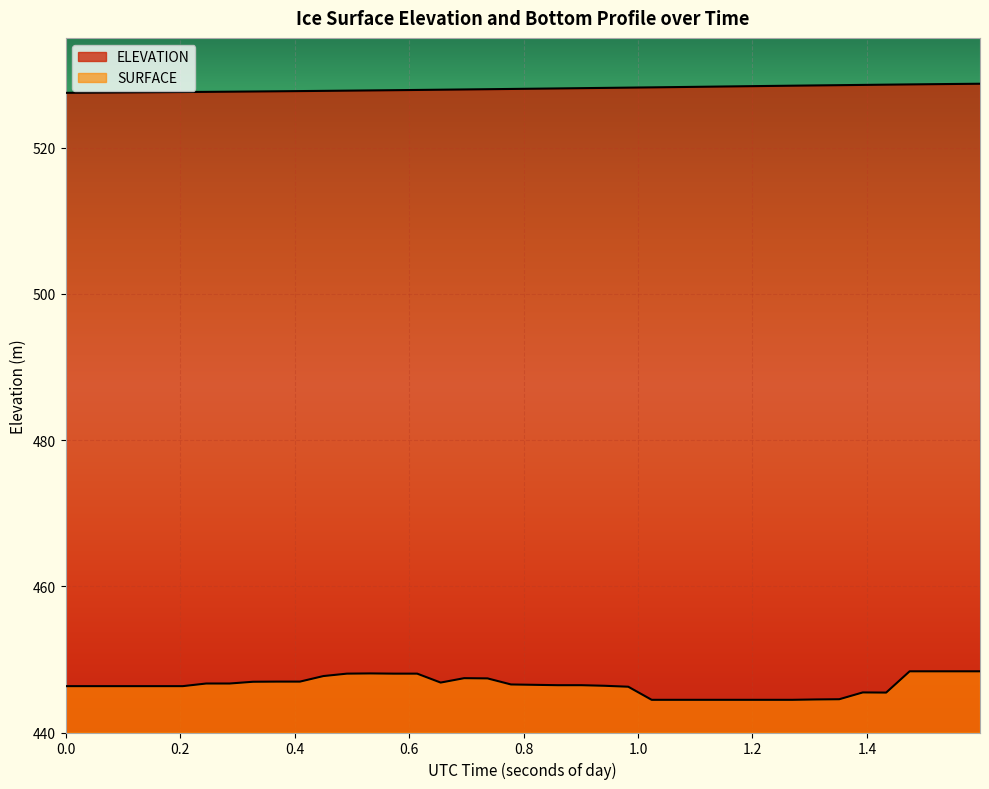

Which has a higher value, 58079.9675 or 58079.8037?

58079.9675